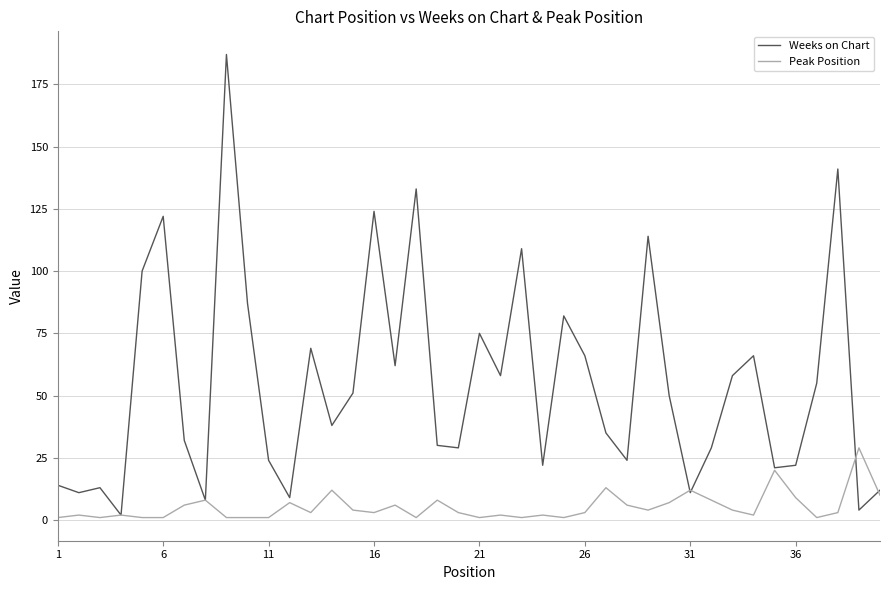

What is the highest value of the Weeks on Chart series?

187